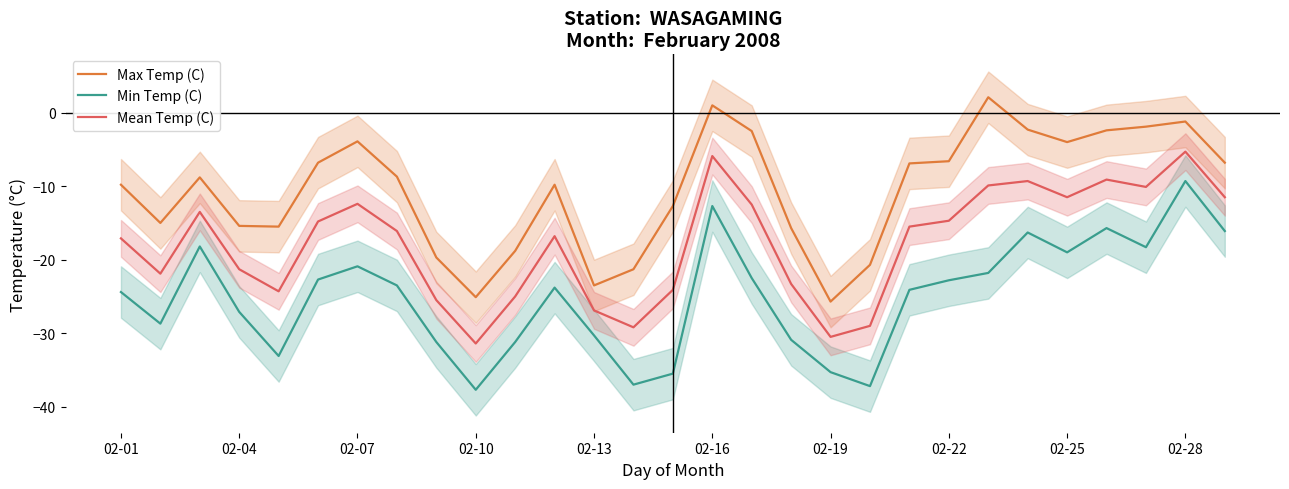

Which series has the widest spread of values?

Min Temp (C)